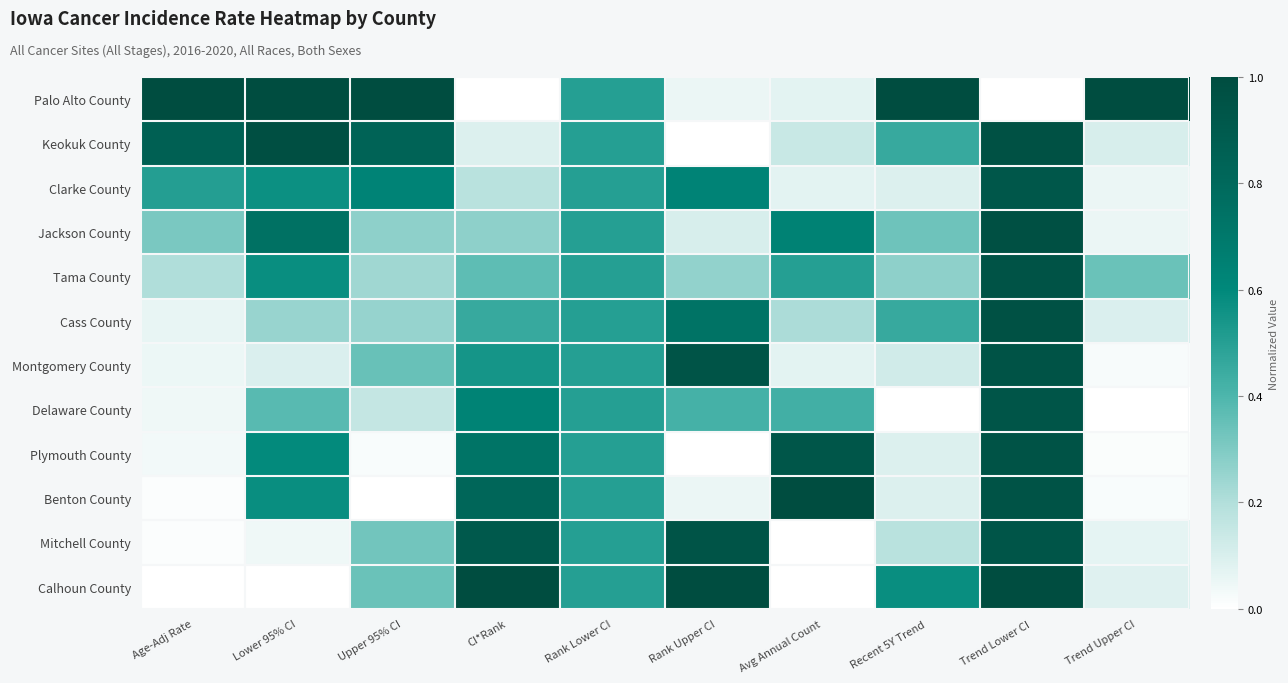

At how many categories does at least one series exceed 0?

10